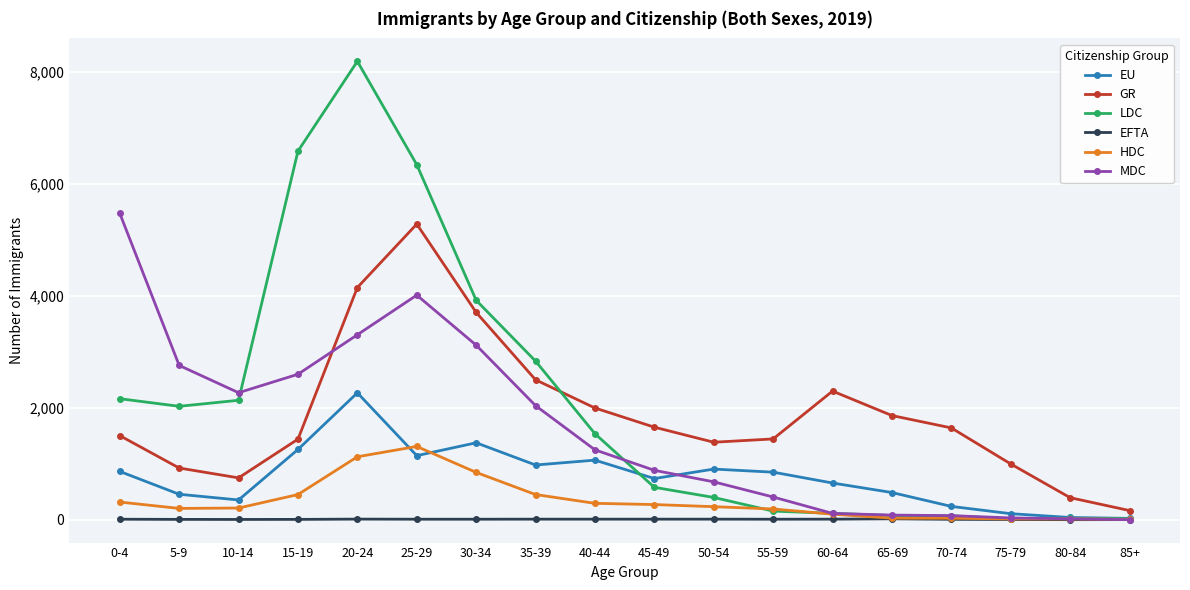

What is the average value of the GR series?

1893